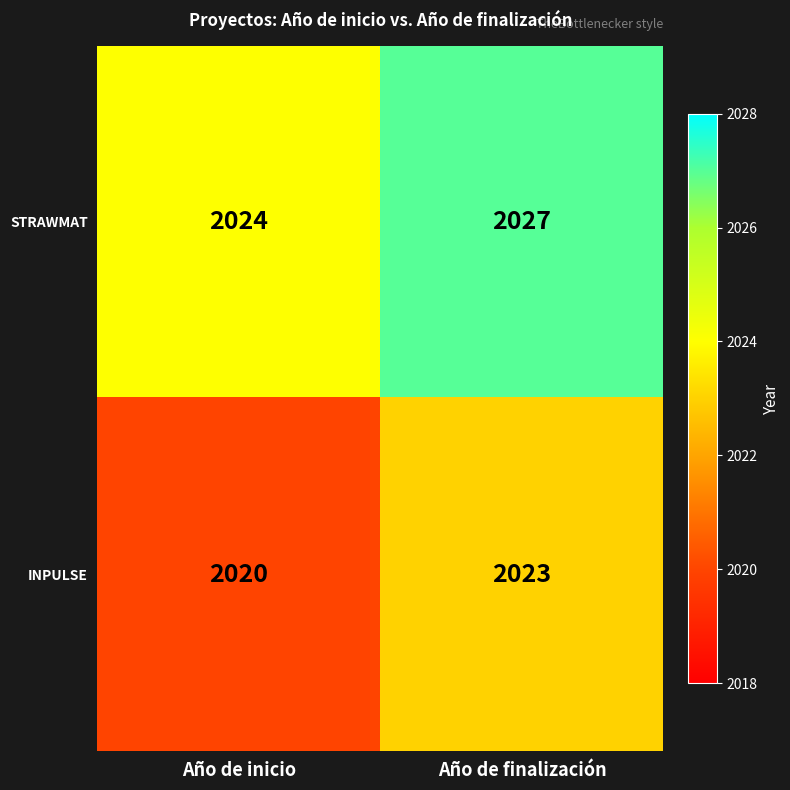

Reading left to right, list all the values displayed in this chart.

STRAWMAT: Año de inicio=2024	Año de finalización=2027
INPULSE: Año de inicio=2020	Año de finalización=2023